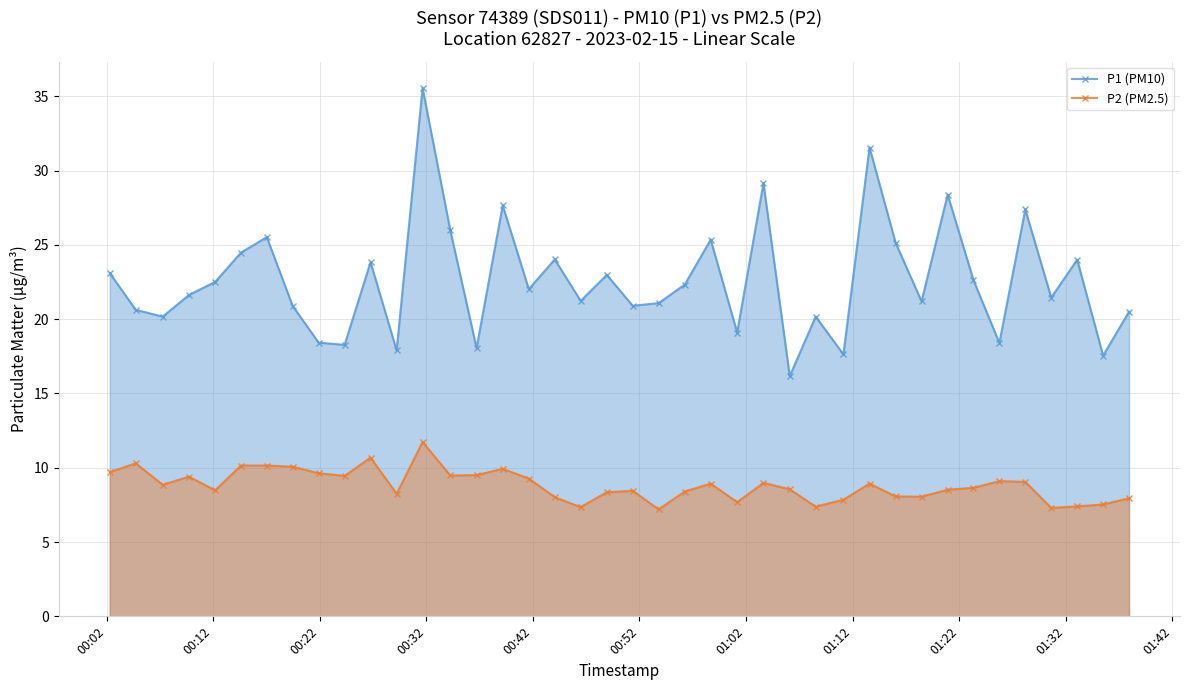

List the series in order of their overall mean, lowest first.

P2 (PM2.5), P1 (PM10)